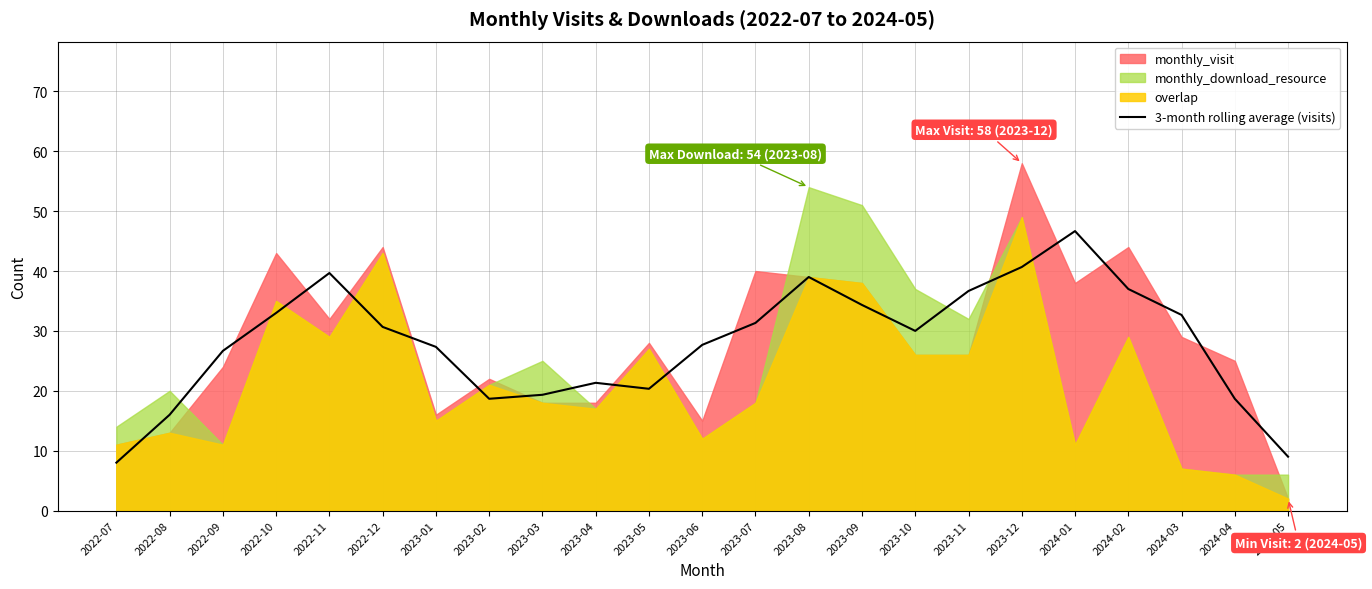

Reading left to right, transcribe all the data shown in this chart.

2022-07=8.0	2022-08=16.0	2022-09=26.7	2022-10=33.0	2022-11=39.7	2022-12=30.7	2023-01=27.3	2023-02=18.7	2023-03=19.3	2023-04=21.3	2023-05=20.3	2023-06=27.7	2023-07=31.3	2023-08=39.0	2023-09=34.3	2023-10=30.0	2023-11=36.7	2023-12=40.7	2024-01=46.7	2024-02=37.0	2024-03=32.7	2024-04=18.7	2024-05=9.0